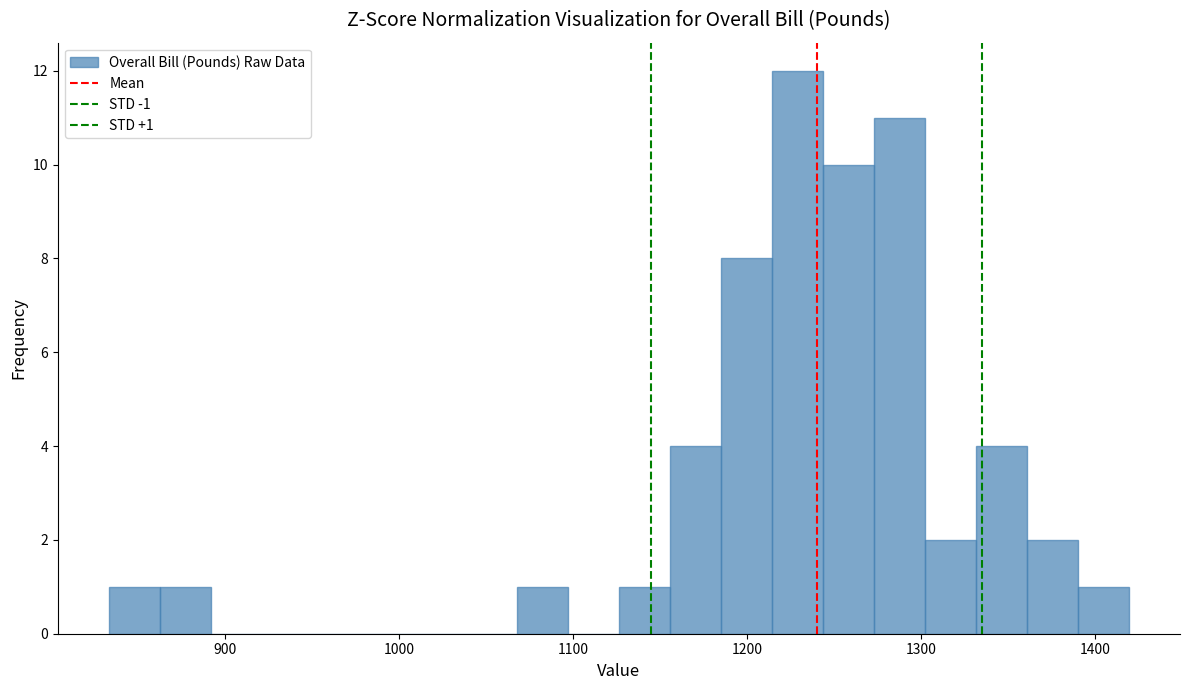

Read against the x-axis, roughly where is the centre of the tallest bar?

1230